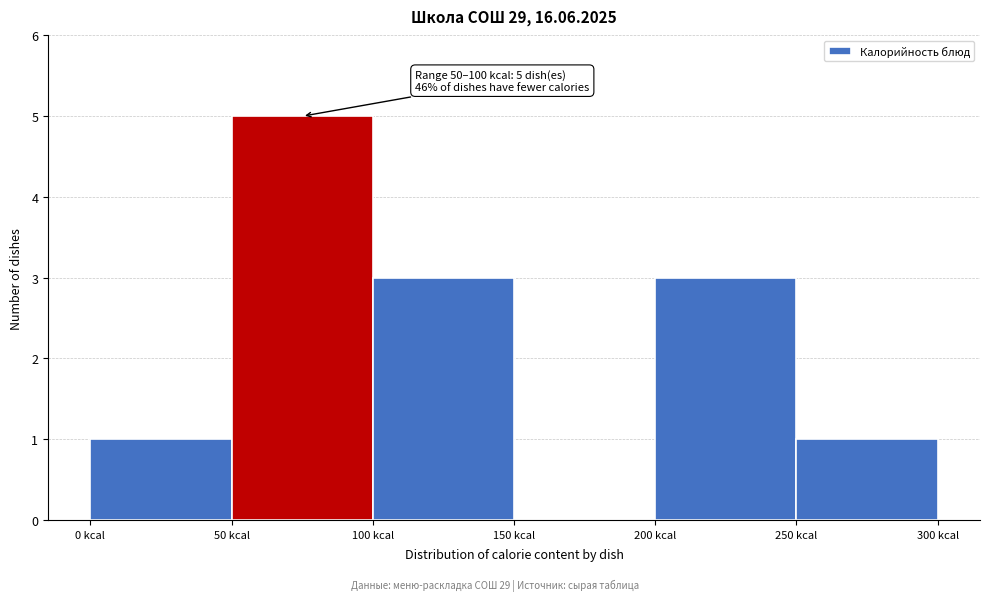

Over which range of the x-axis is the bar tallest?

50 to 100